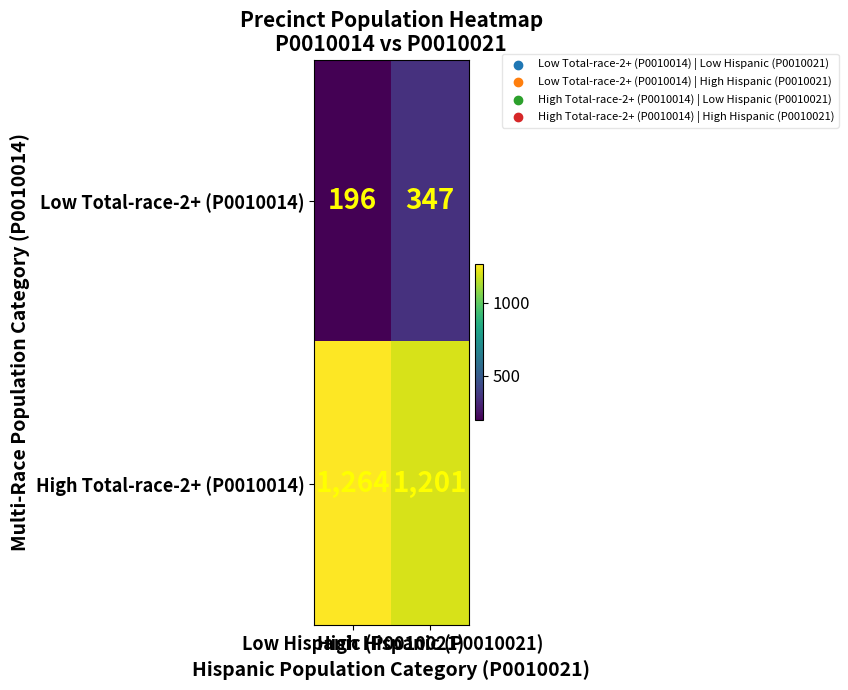

Which series has the largest total across all categories?

High Total-race-2+ (P0010014)